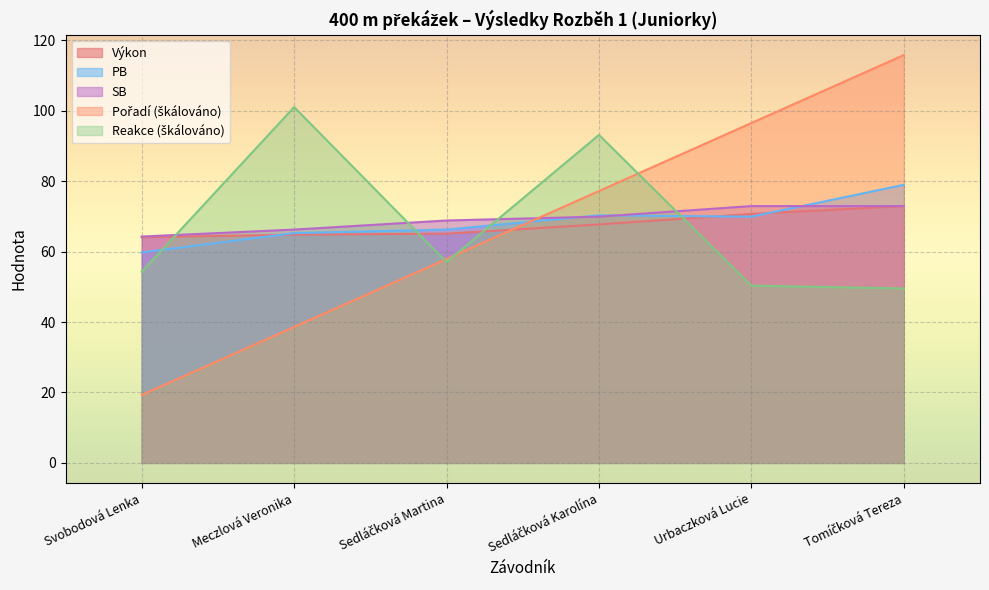

How many values in the Reakce series exceed 57?

3